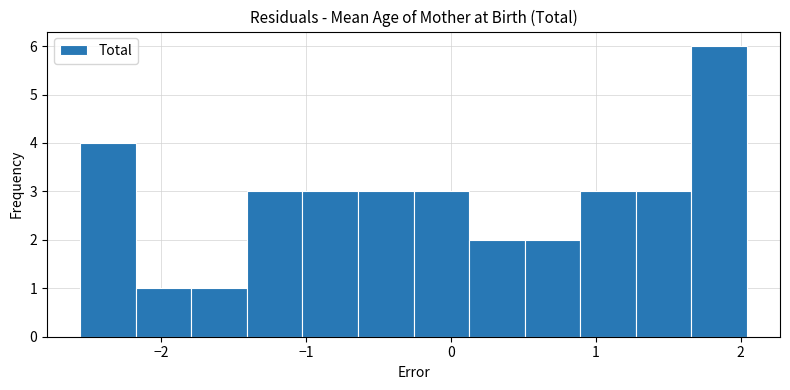

Read against the x-axis, roughly where is the centre of the tallest bar?

1.8